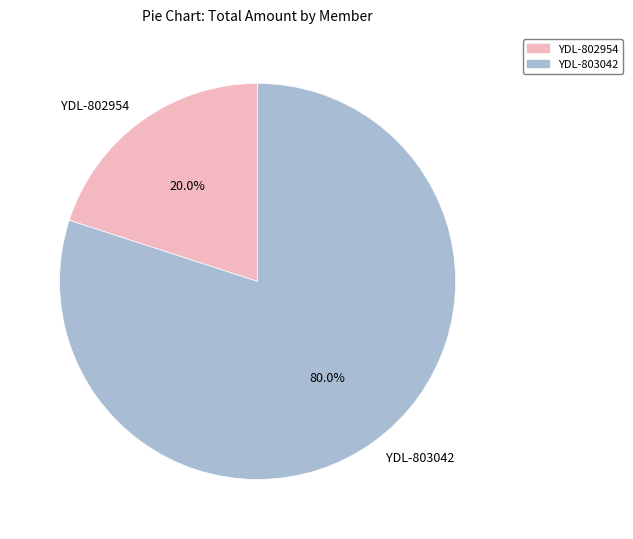

Is there any slice that represents more than half of the pie?

Yes